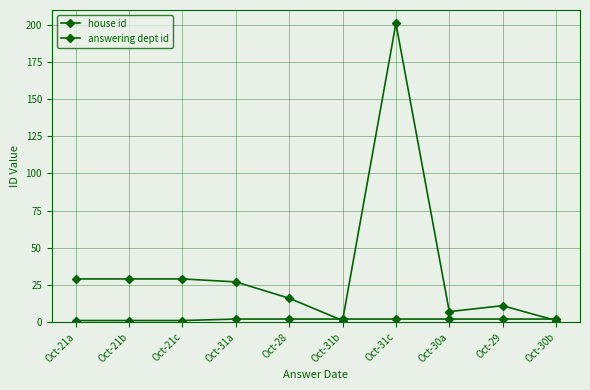

At which category does answering dept id reach its first local peak?

Oct-31c